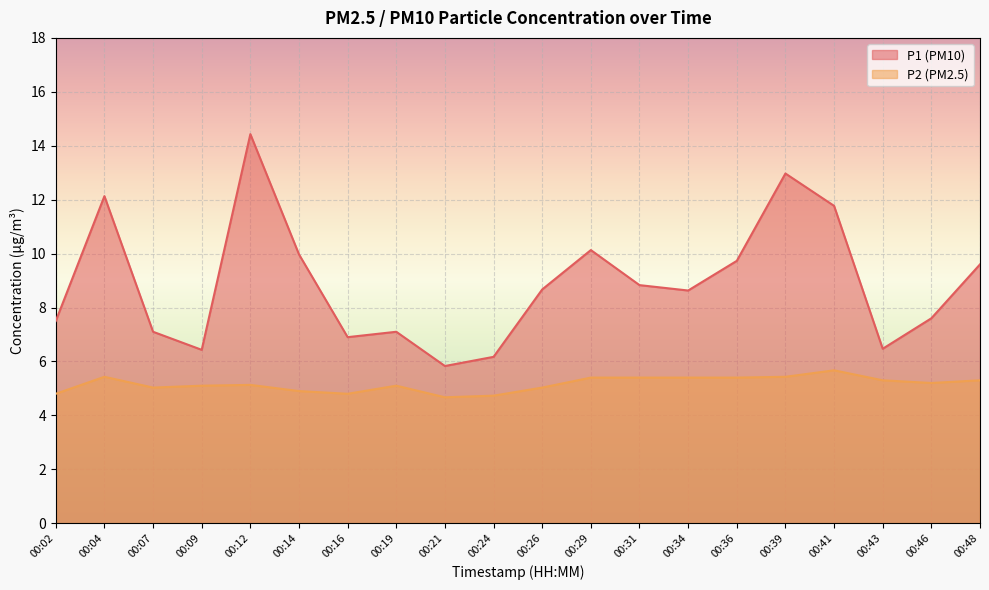

Which series has the largest range (max minus min)?

P1 (PM10)